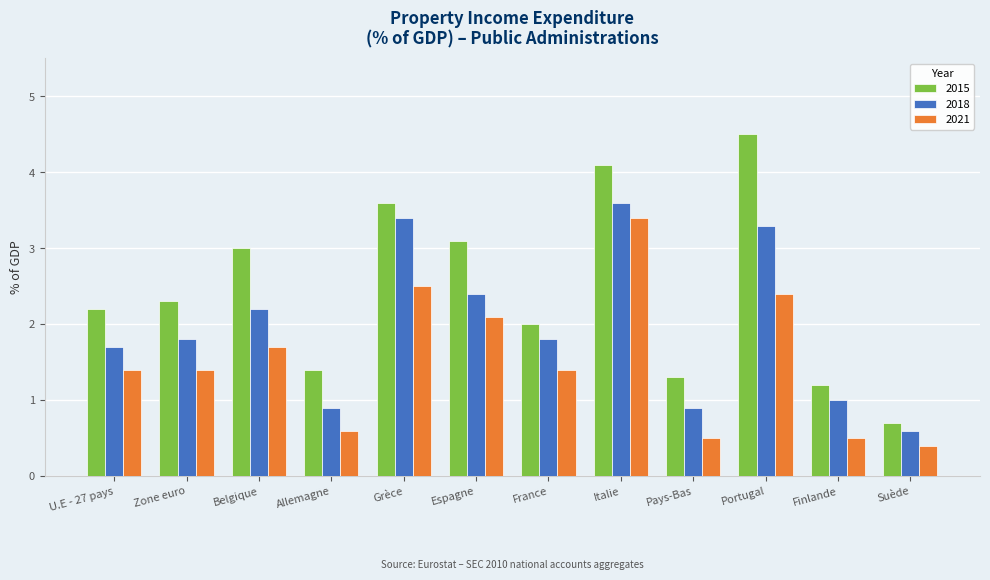

Reading right to left, extract all data points from this chart.

2015: Suède=0.7	Finlande=1.2	Portugal=4.5	Pays-Bas=1.3	Italie=4.1	France=2.0	Espagne=3.1	Grèce=3.6	Allemagne=1.4	Belgique=3.0	Zone euro=2.3	U.E - 27 pays=2.2
2018: Suède=0.6	Finlande=1.0	Portugal=3.3	Pays-Bas=0.9	Italie=3.6	France=1.8	Espagne=2.4	Grèce=3.4	Allemagne=0.9	Belgique=2.2	Zone euro=1.8	U.E - 27 pays=1.7
2021: Suède=0.4	Finlande=0.5	Portugal=2.4	Pays-Bas=0.5	Italie=3.4	France=1.4	Espagne=2.1	Grèce=2.5	Allemagne=0.6	Belgique=1.7	Zone euro=1.4	U.E - 27 pays=1.4